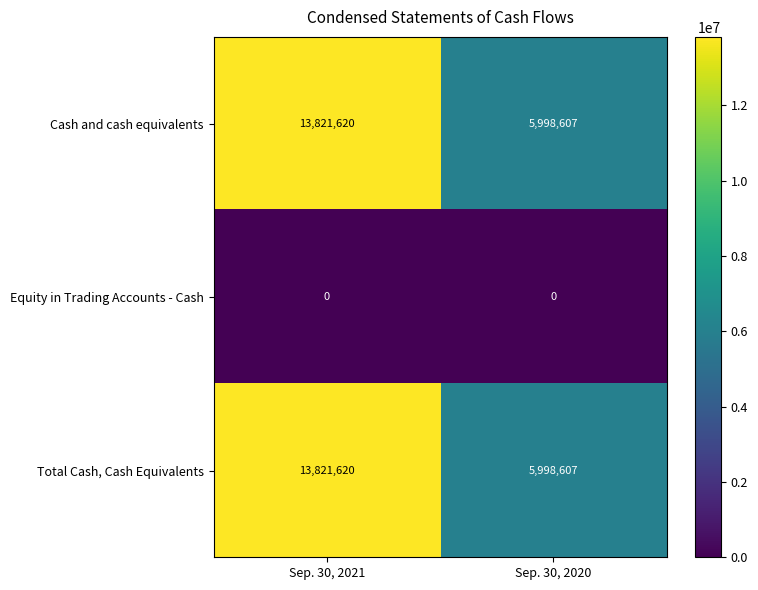

What is the highest value of the Cash and cash equivalents series?

13821620